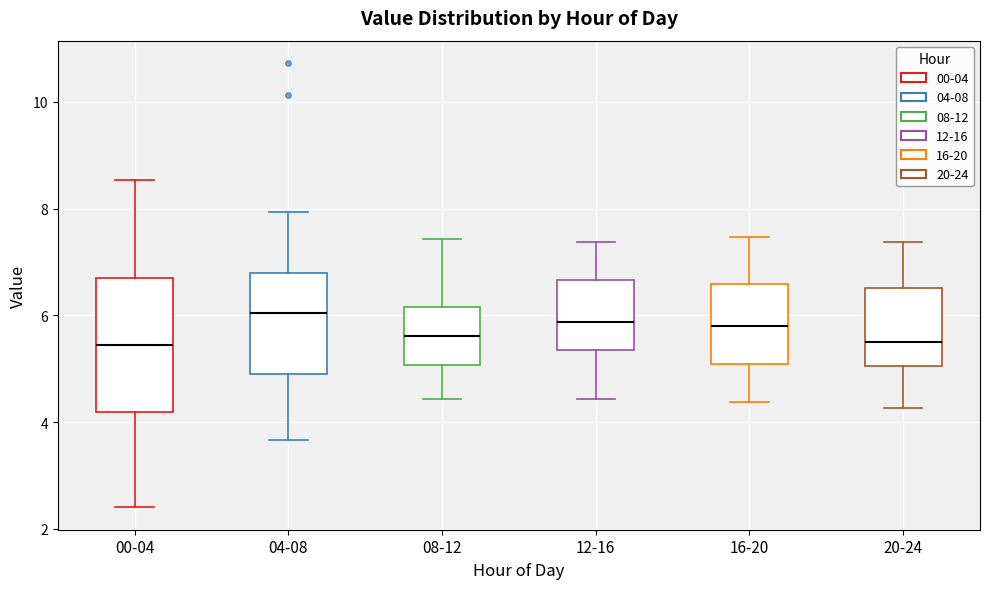

Which box is the tallest, from its lower edge to its upper edge?

00-04